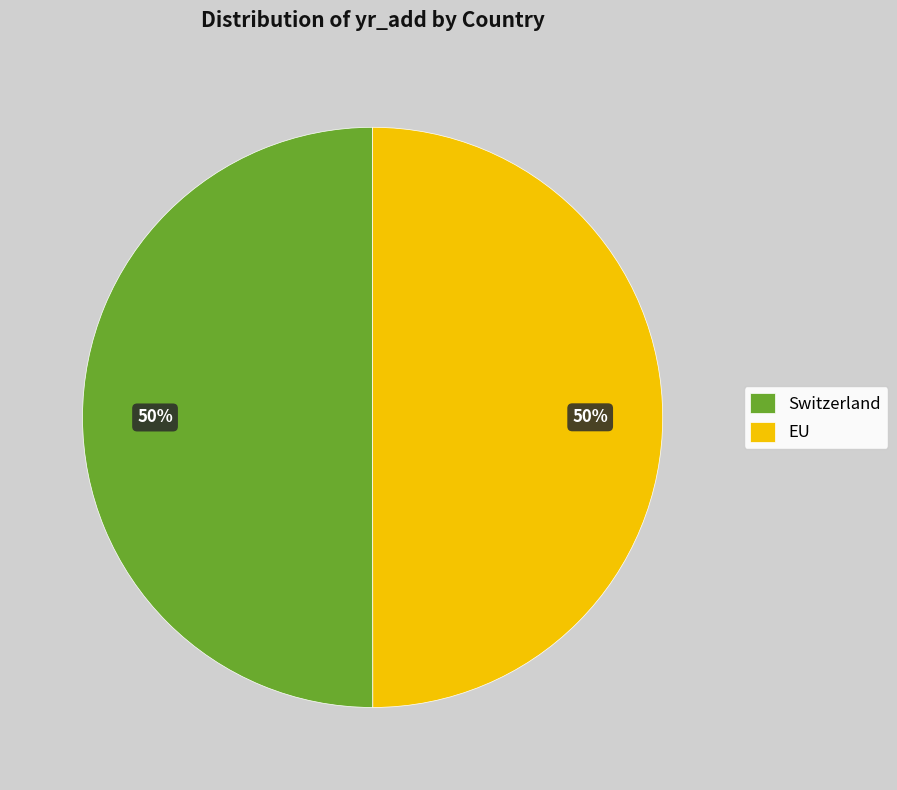

To the nearest percent, what is the average slice percentage?

50%